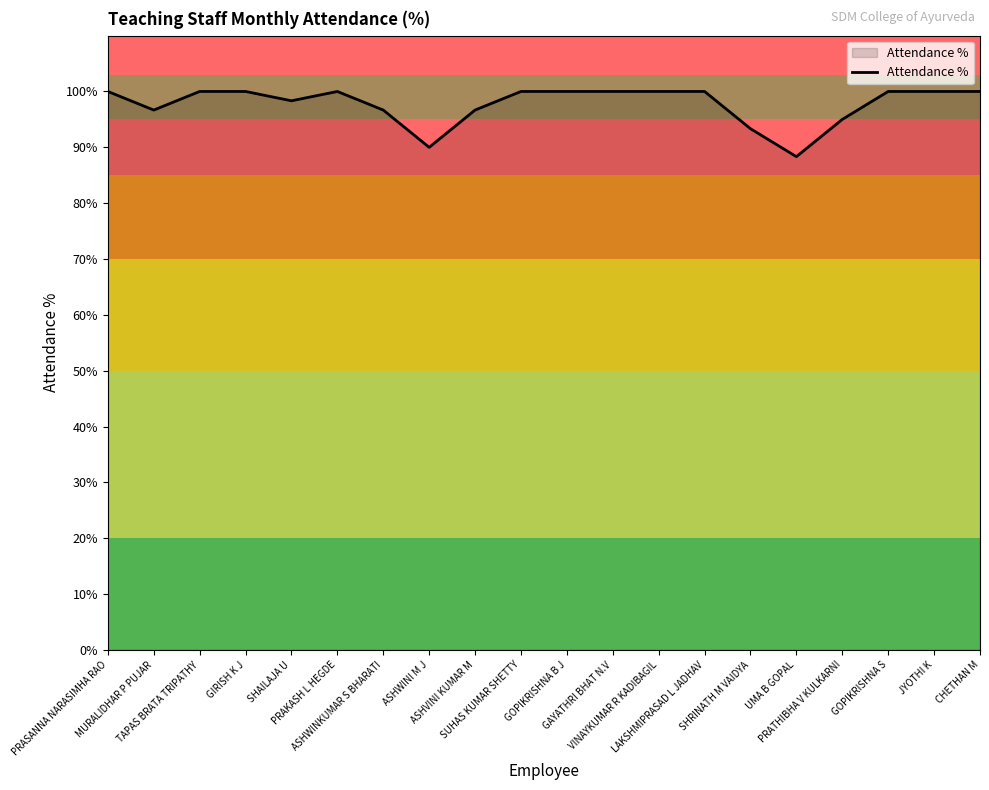

What position from the left is MURALIDHAR P PUJAR?

2